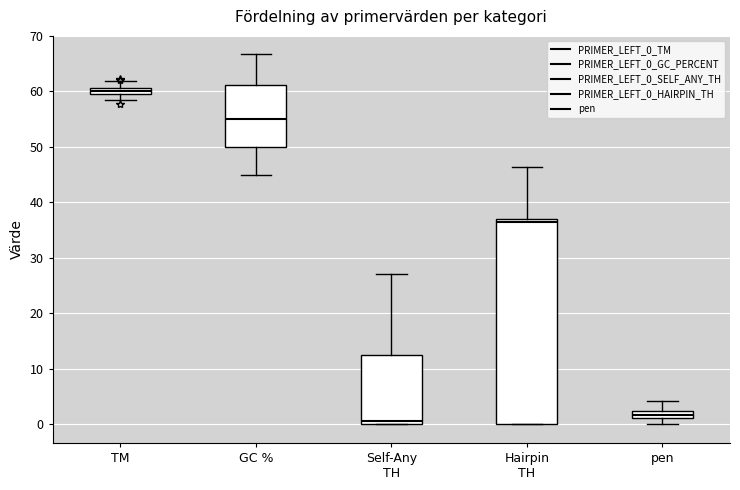

Which box has the highest median line?

TM